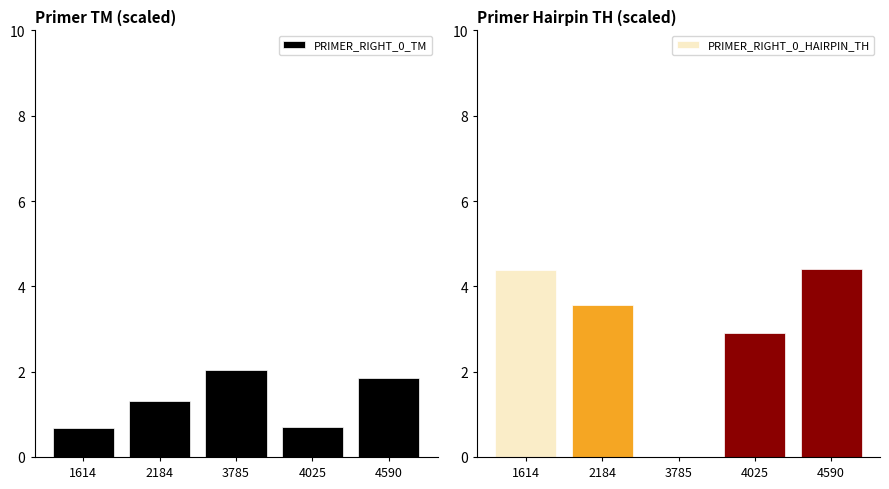

At which category does the chart reach its peak across all series?

4590